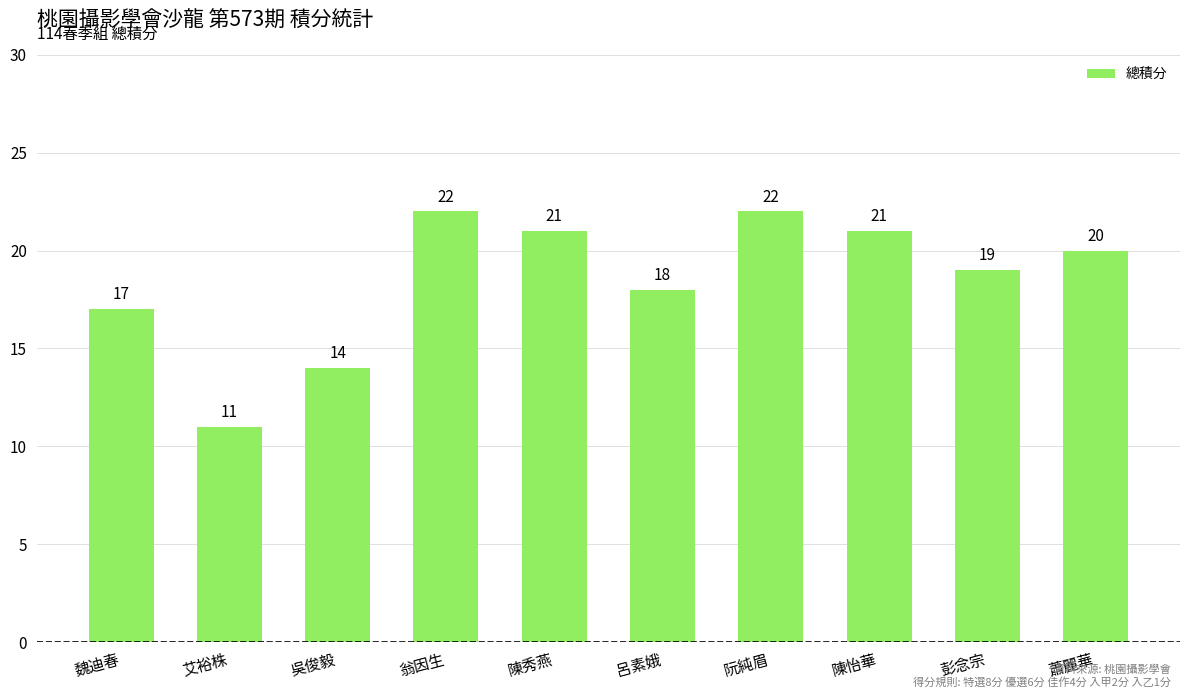

At which label is the value closest to 16?

魏迪春